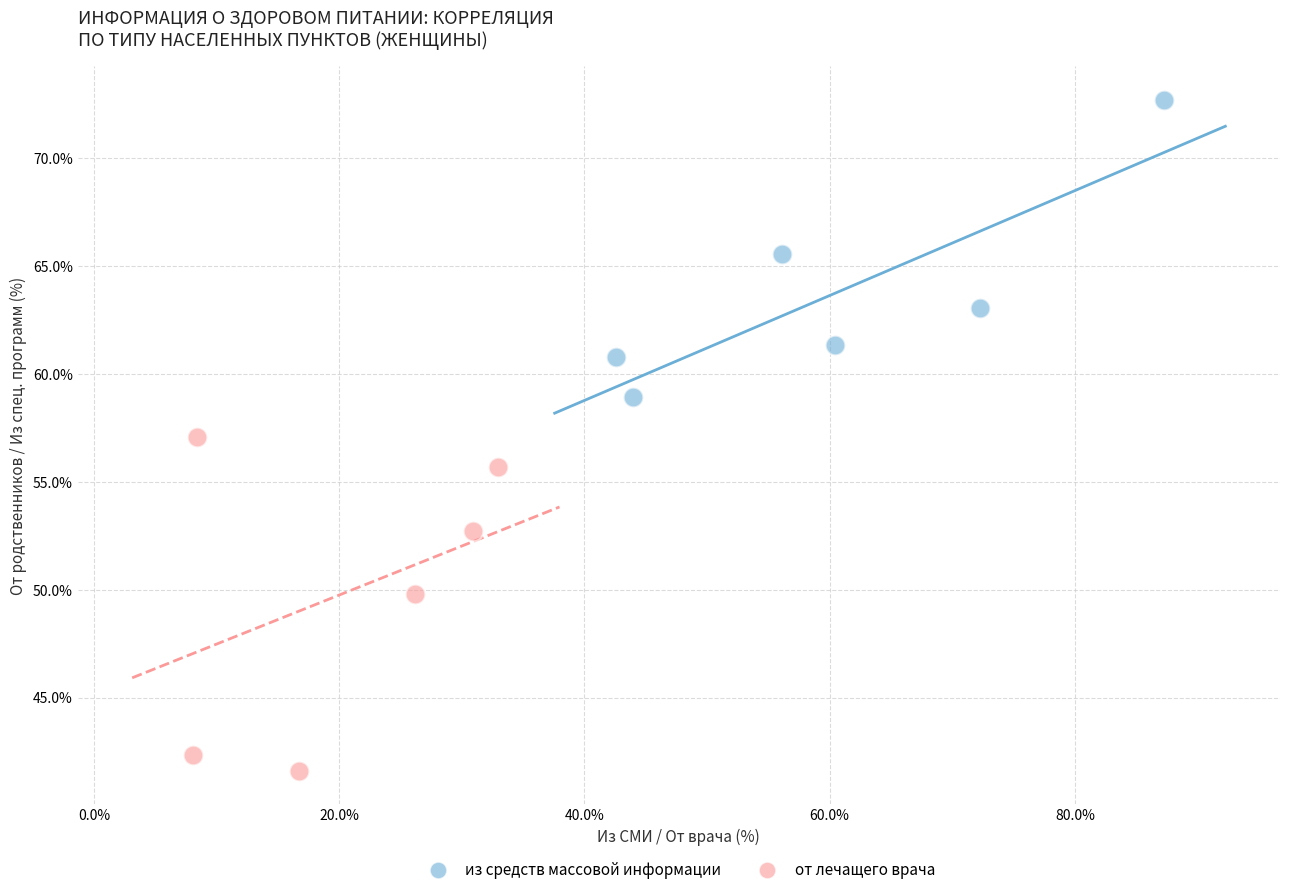

Which series reaches the minimum Y coordinate?

от лечащего врача